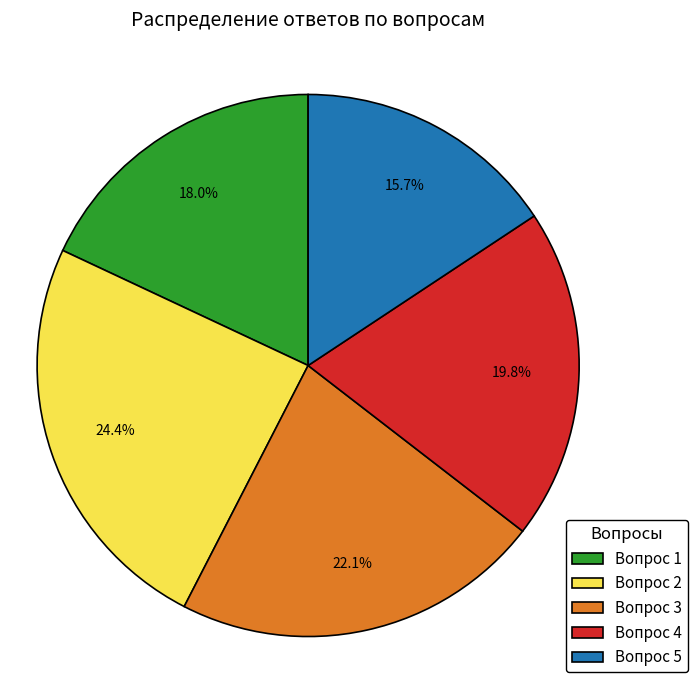

Does any single category account for the majority?

No